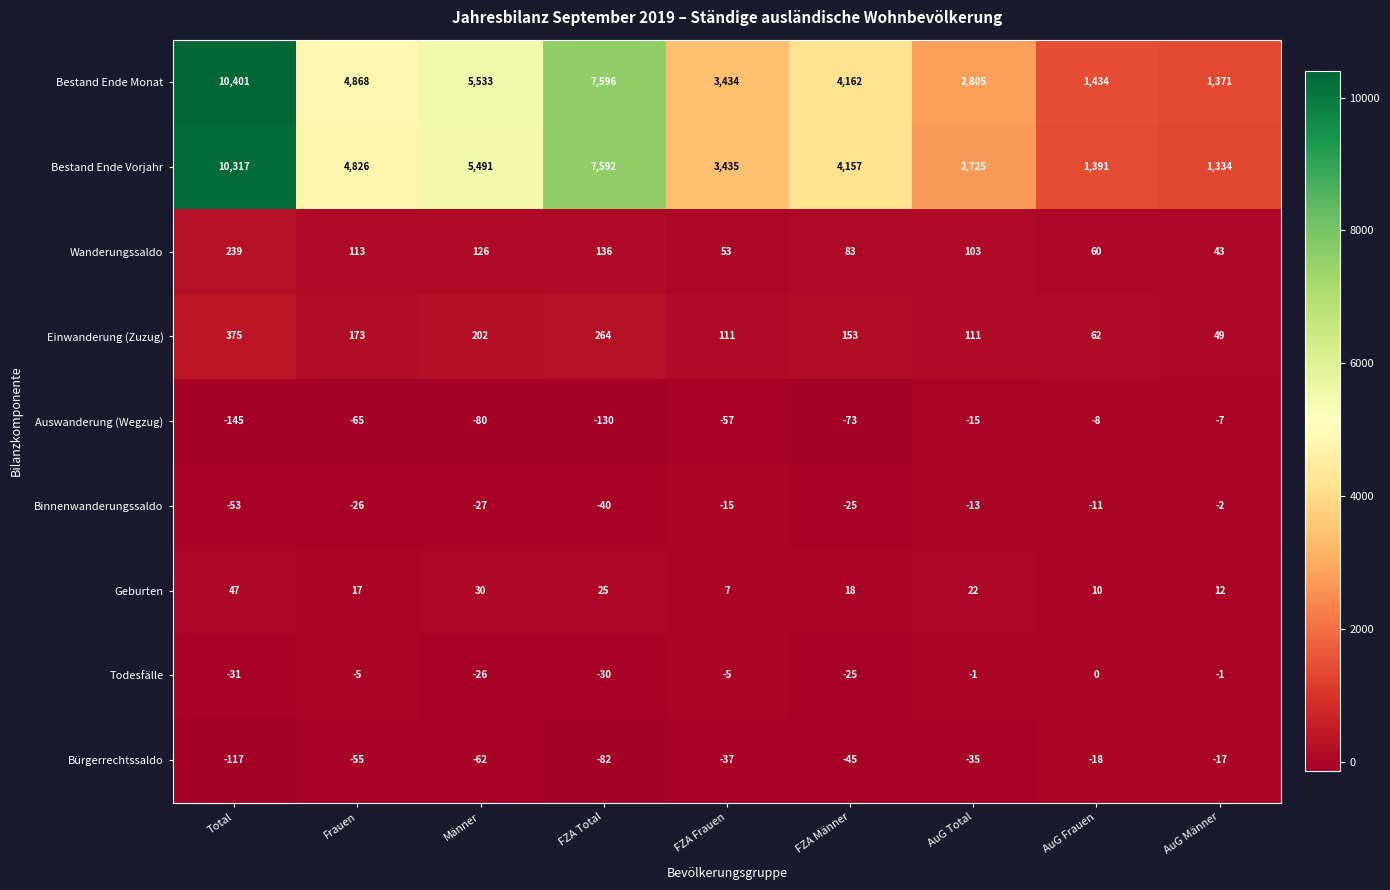

At AuG Männer, list the series in order from smallest to largest.

Bürgerrechtssaldo, Auswanderung (Wegzug), Binnenwanderungssaldo, Todesfälle, Geburten, Wanderungssaldo, Einwanderung (Zuzug), Bestand Ende Vorjahr, Bestand Ende Monat